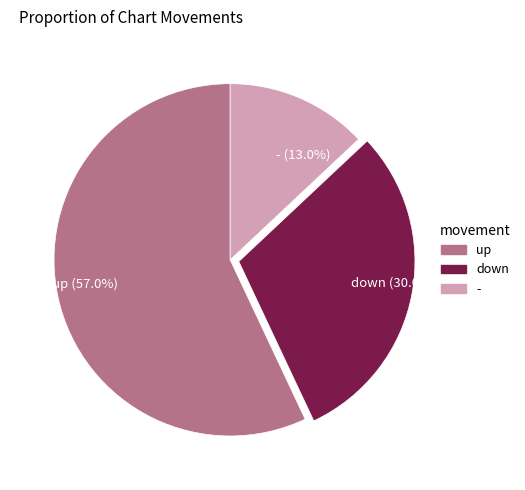

What percentage is the - slice, to the nearest percent?

13%